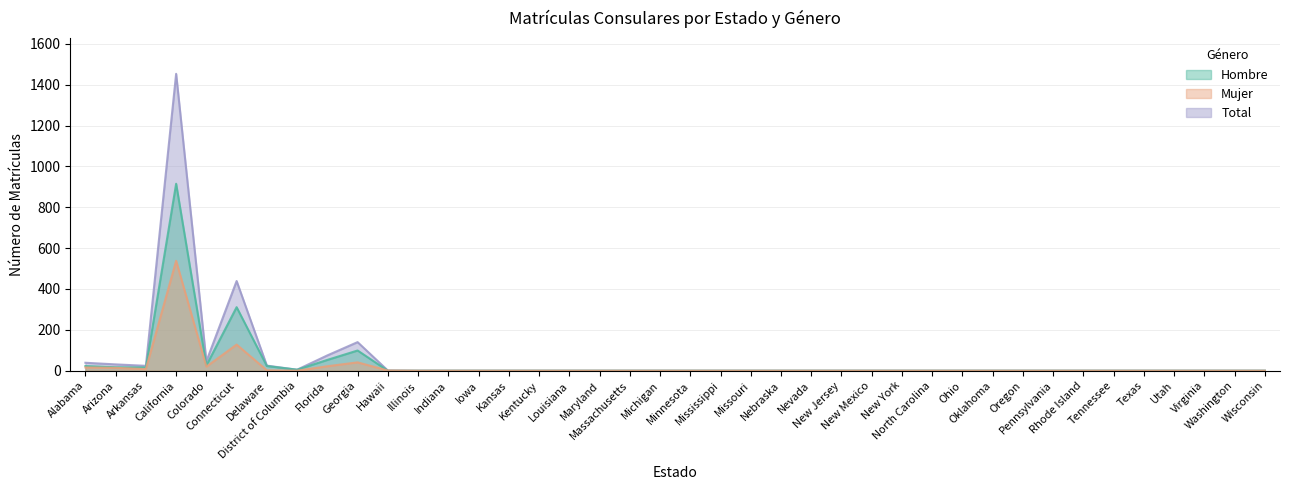

List the labels in order of Mujer value, largest first.

California, Connecticut, Georgia, Florida, Colorado, Alabama, Arizona, Arkansas, Delaware, Hawaii, District of Columbia, Illinois, Indiana, Iowa, Kansas, Kentucky, Louisiana, Maryland, Massachusetts, Michigan, Minnesota, Mississippi, Missouri, Nebraska, Nevada, New Jersey, New Mexico, New York, North Carolina, Ohio, Oklahoma, Oregon, Pennsylvania, Rhode Island, Tennessee, Texas, Utah, Virginia, Washington, Wisconsin